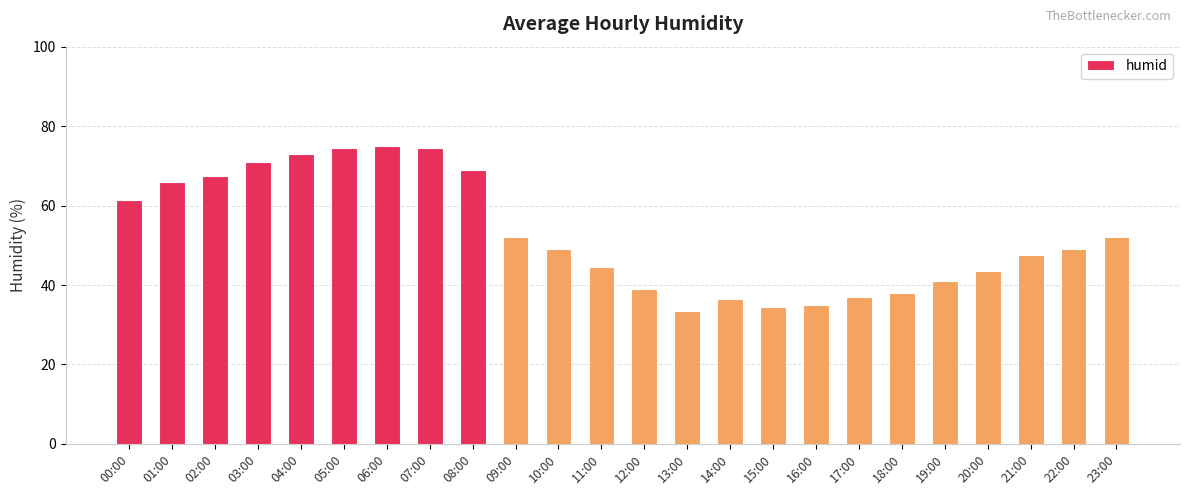

What is the difference between the maximum and minimum values?

41.5